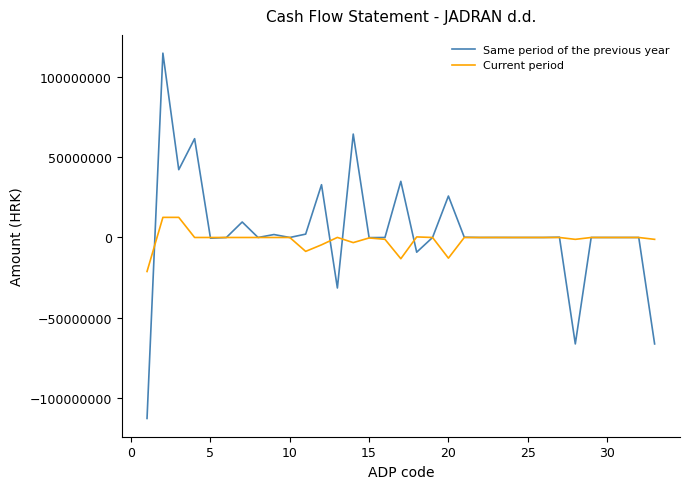

How many series are shown in this chart?

2